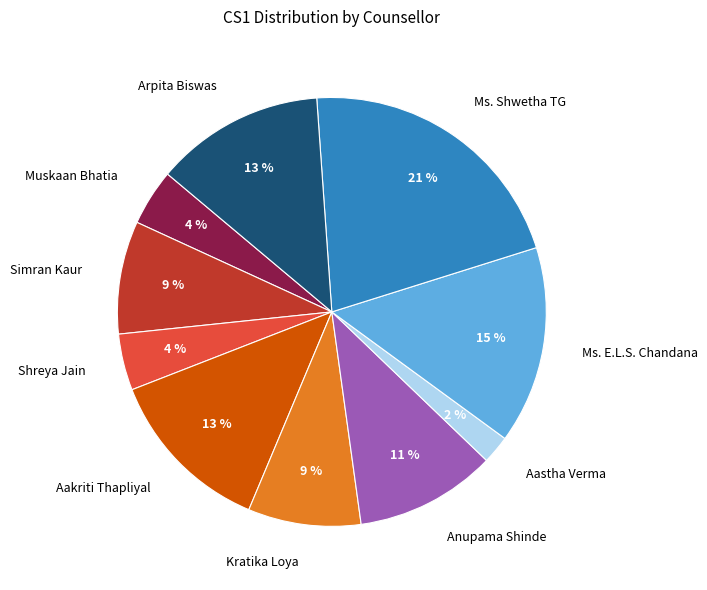

Does any single category account for the majority?

No